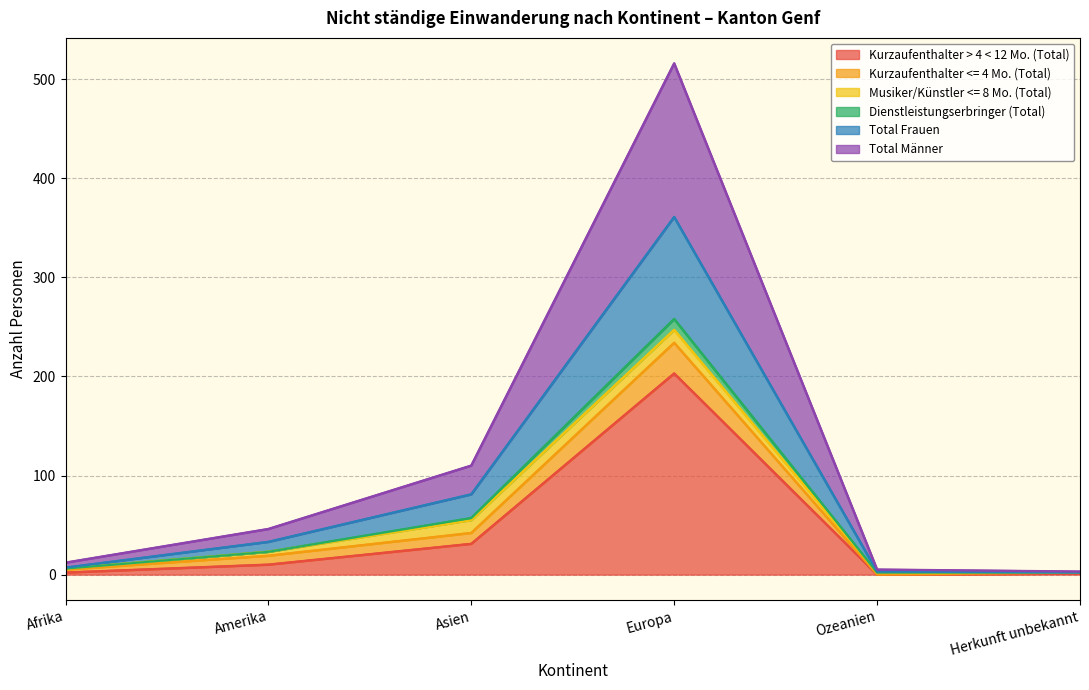

Is it true that Total Männer equals 5 at Afrika?

True